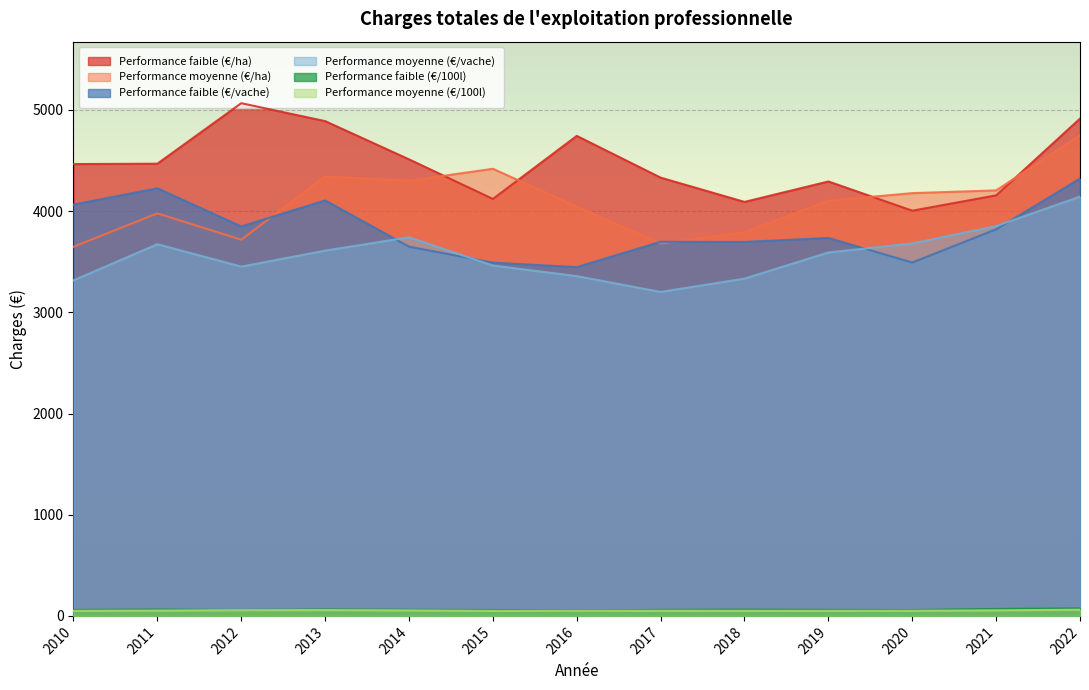

Reading left to right, what are all the values shown in this chart?

Performance faible (€/ha): 4464.8	4468.4	5066.3	4889.3	4511.6	4120.4	4743.3	4330.7	4090.8	4292.9	4004.3	4155.5	4914.2
Performance moyenne (€/ha): 3647.1	3977.7	3717.2	4341.8	4299.4	4418.4	4043.6	3679.3	3790.8	4102.5	4177.7	4204.5	4749.6
Performance faible (€/vache): 4064.4	4225.4	3848.3	4105.7	3648.7	3490.9	3446.5	3697.1	3695.1	3734.8	3491.7	3820.0	4321.1
Performance moyenne (€/vache): 3315.6	3673.0	3451.6	3609.3	3741.4	3462.1	3357.6	3201.3	3333.0	3591.2	3680.1	3851.8	4143.0
Performance faible (€/100l): 59.6	62.9	58.6	63.5	61.1	58.4	54.0	60.1	62.3	60.0	58.1	69.2	74.6
Performance moyenne (€/100l): 50.5	52.9	56.7	57.8	54.6	49.8	50.6	51.2	50.7	50.4	51.0	55.3	61.2